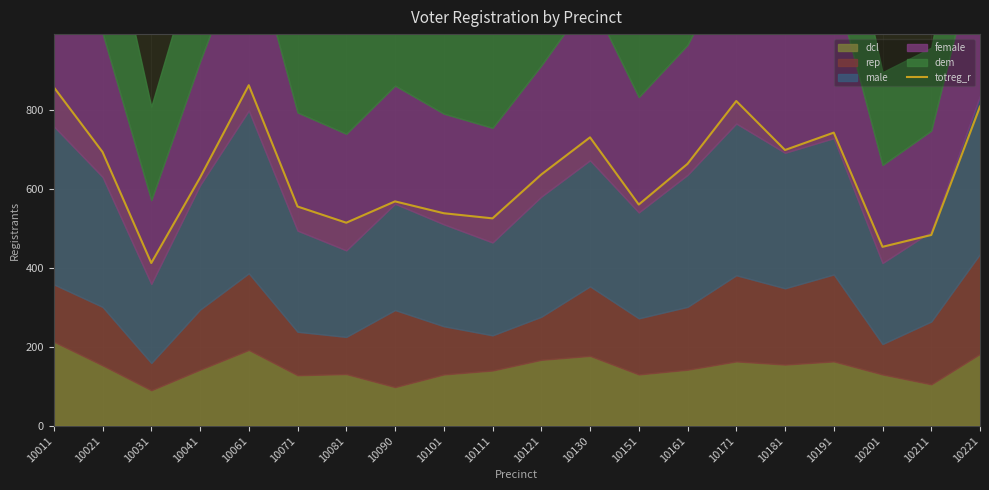

Where does the data first go above 636?

10011